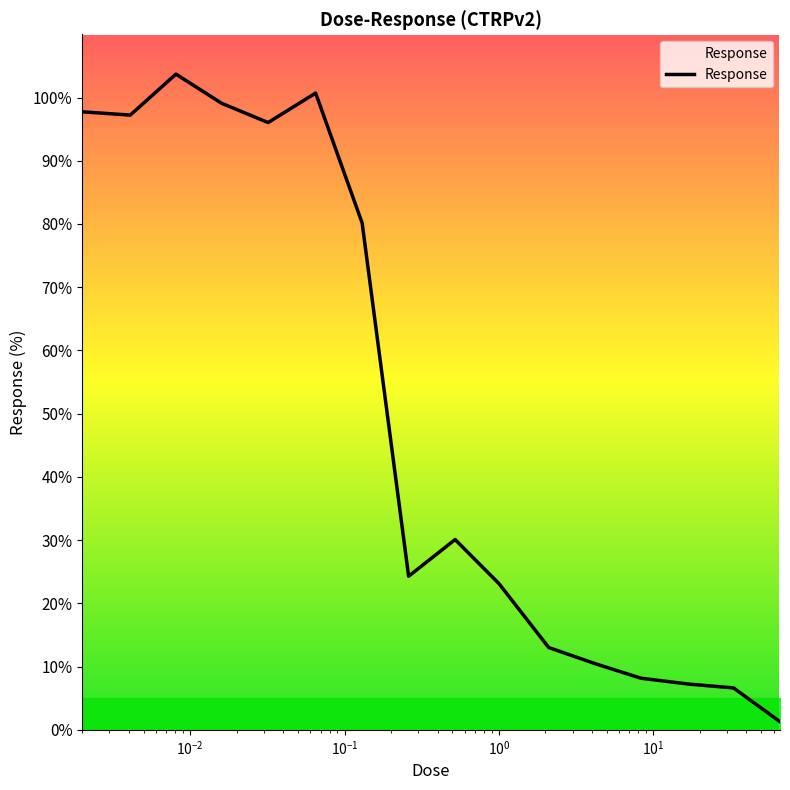

Reading left to right, transcribe all the data shown in this chart.

97.7	97.2	103.7	99.1	96.0	100.7	80.2	24.3	30.1	23.1	13.0	10.5	8.2	7.2	6.6	1.3